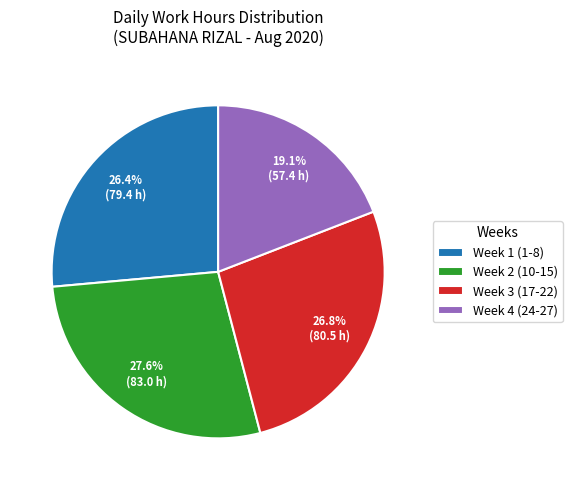

Does any single category account for the majority?

No